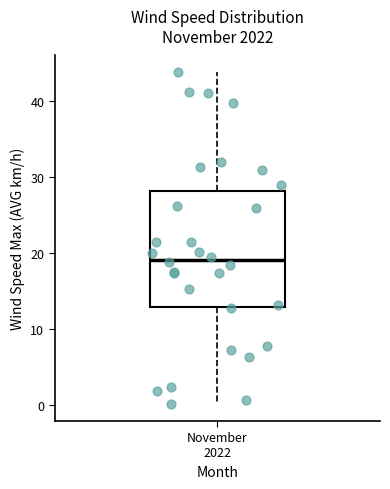

Where does the upper whisker of the box for November 2022 end on the y-axis? The values are not printed on the chart, so give them approximately, as read against the axis.

44